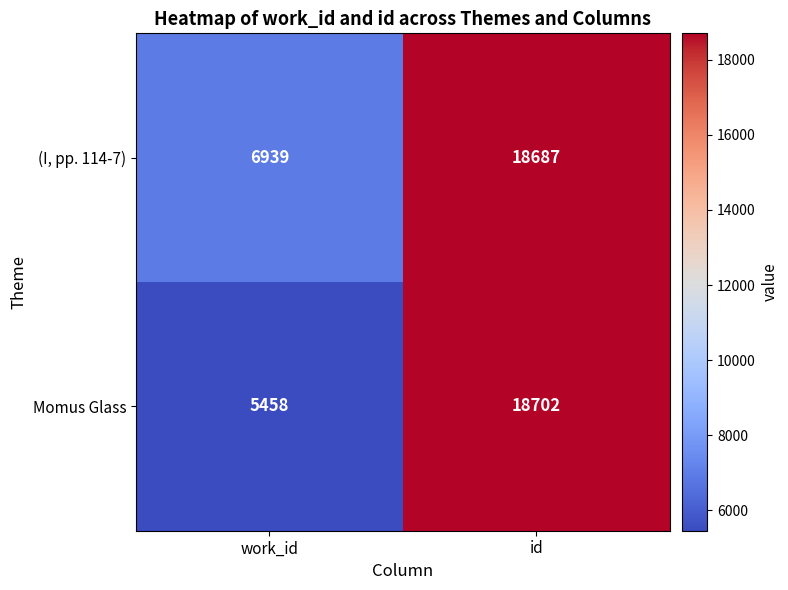

How many series are shown in this chart?

2